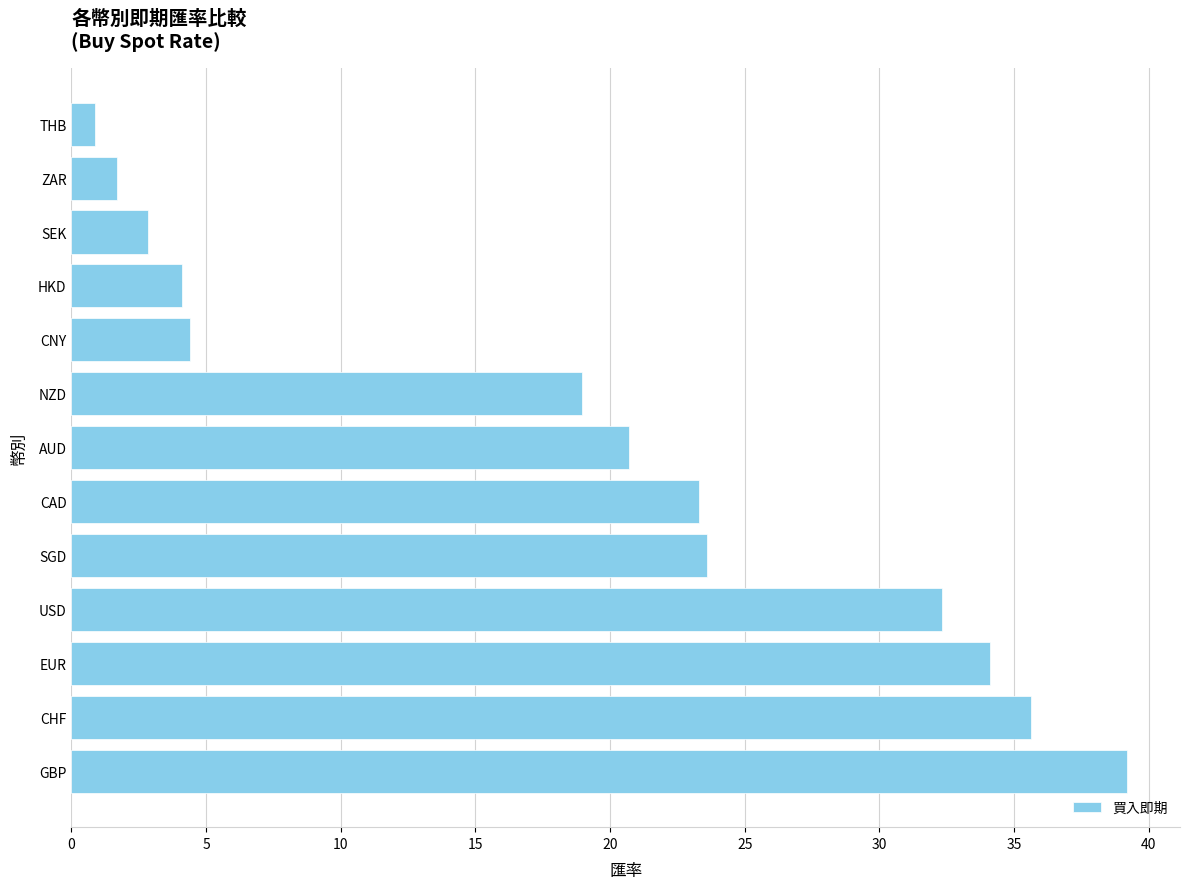

Approximately how many times larger is the value at SGD compared to CAD?

1.0